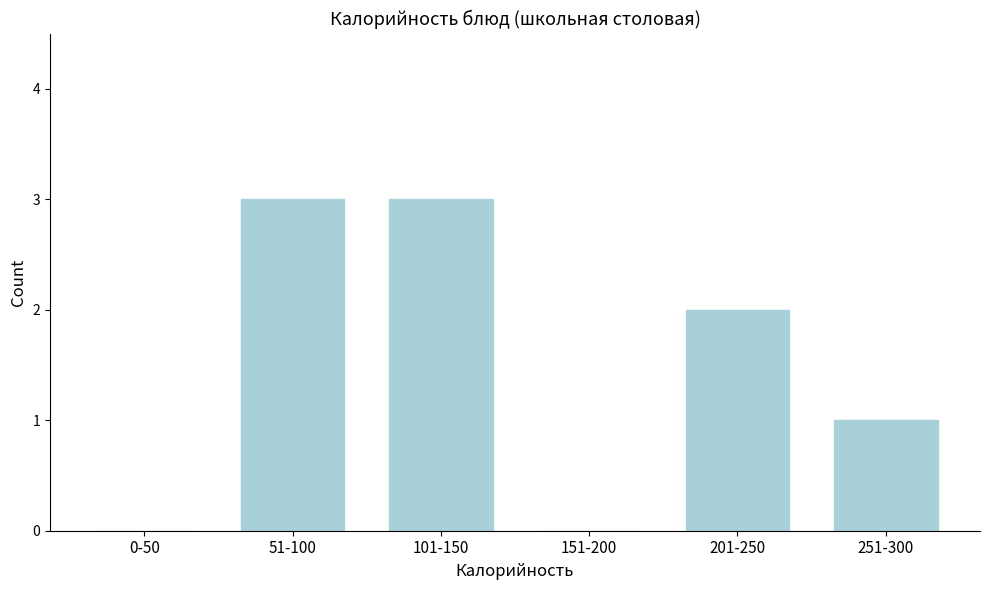

Reading right to left, what are all the values shown in this chart?

251-300=1	201-250=2	151-200=0	101-150=3	51-100=3	0-50=0